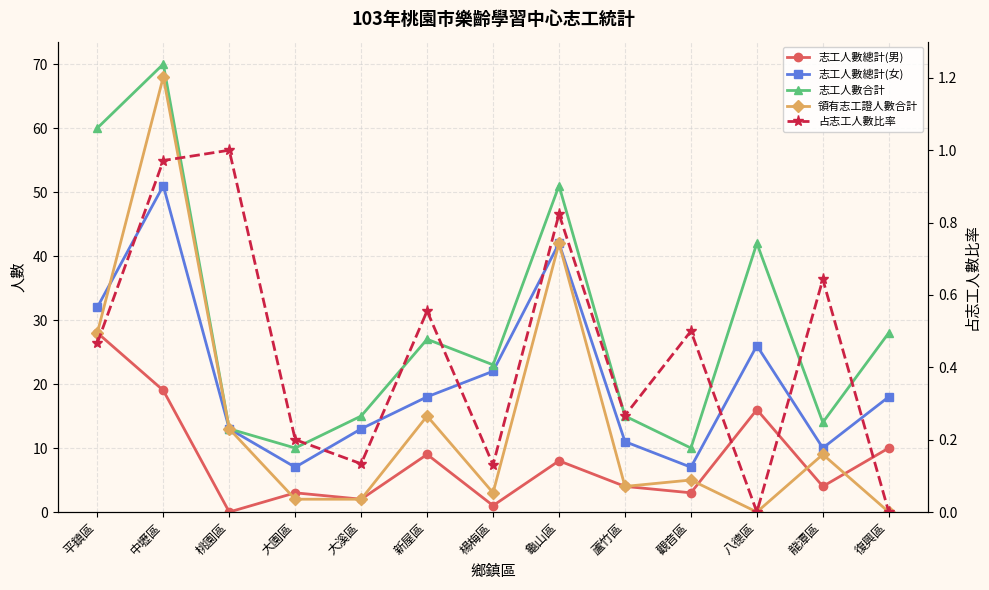

Does the chart display data point markers on the line(s)?

Yes